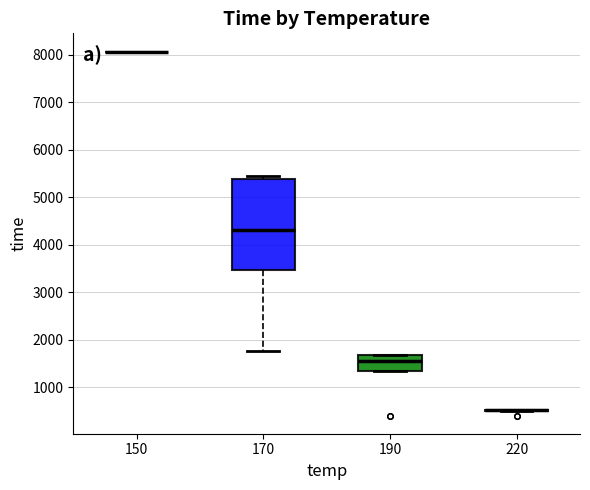

Comparing the boxes themselves (not the whiskers), which one is the tallest?

170